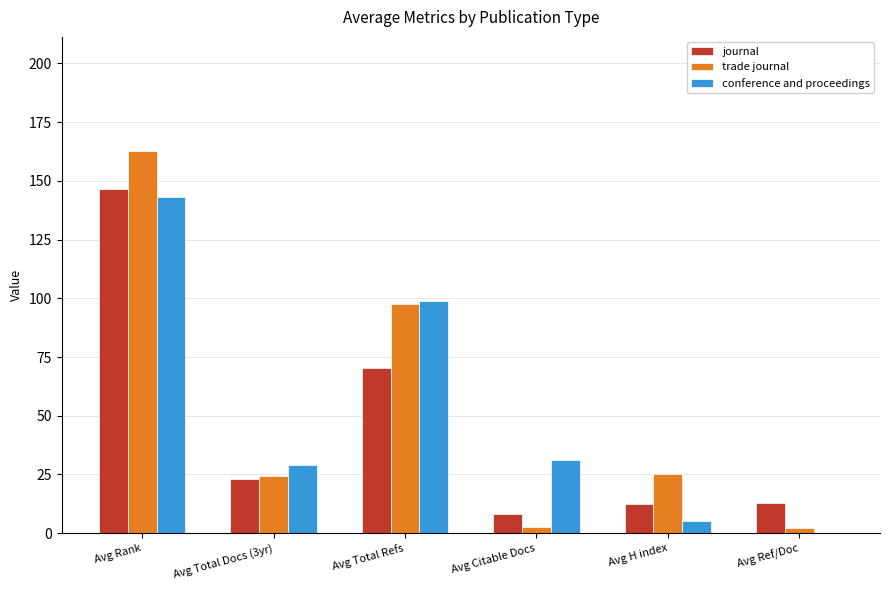

What is the greatest value displayed?

162.5